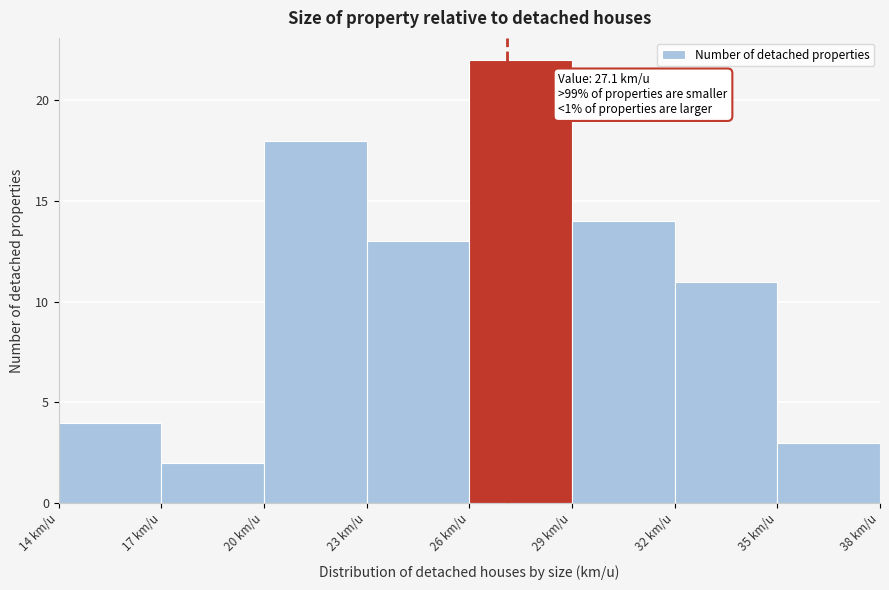

Which range on the x-axis has the tallest bar?

26 to 29